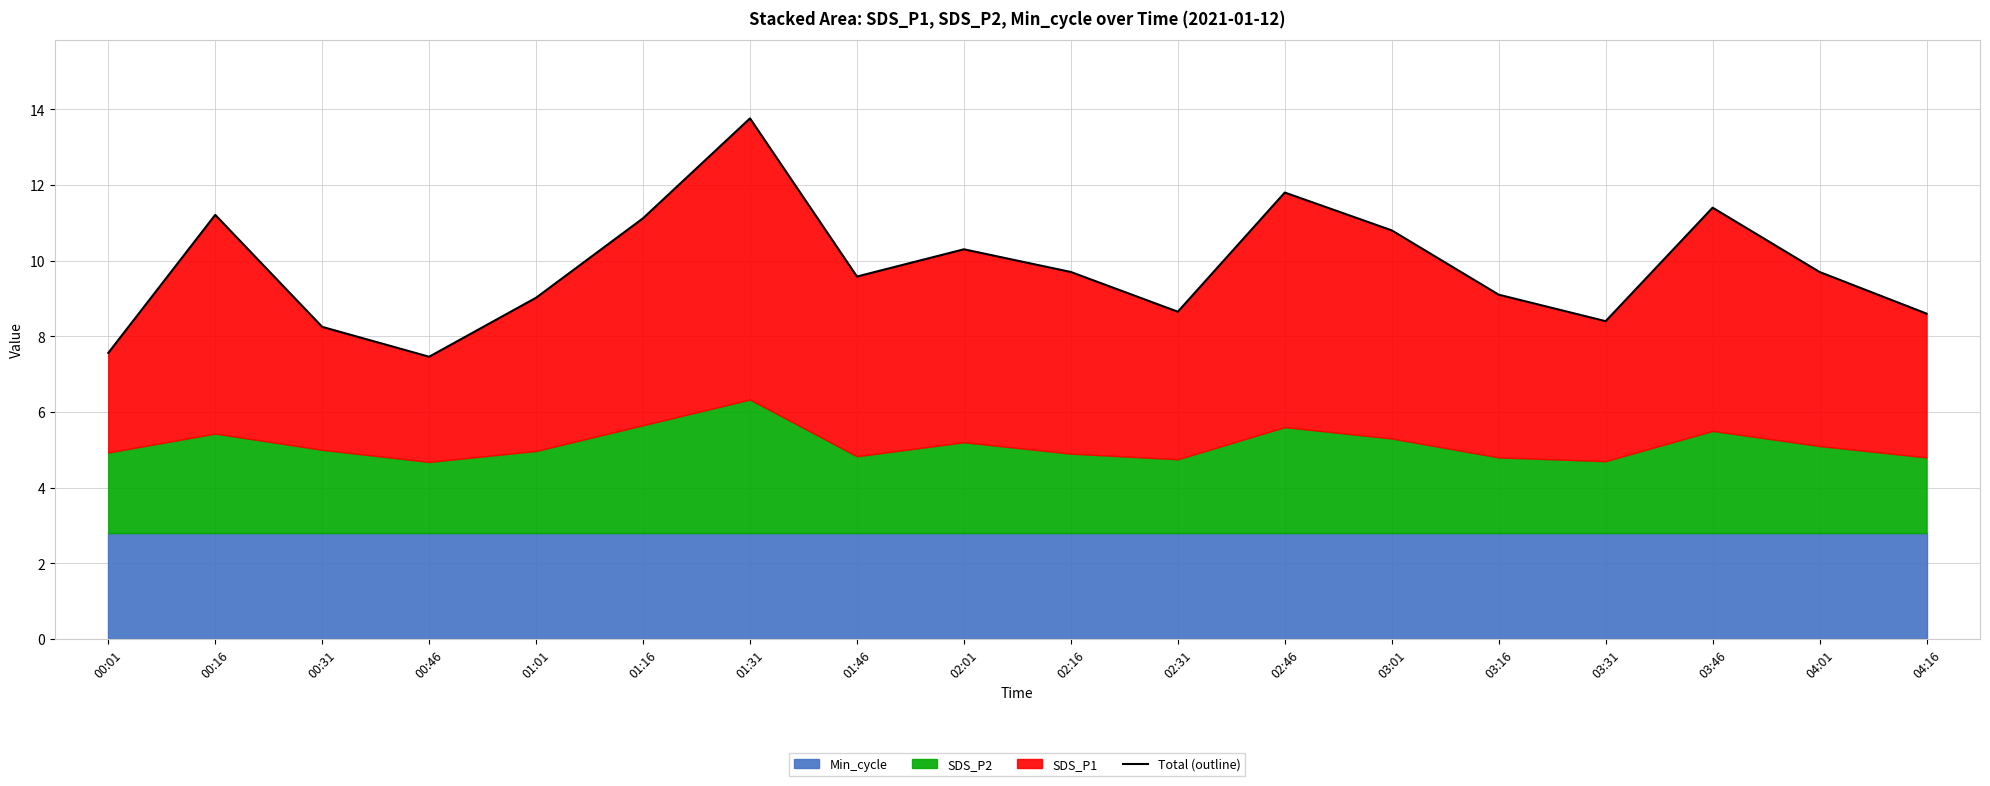

Where is the data nearest to the value 10?

02:01